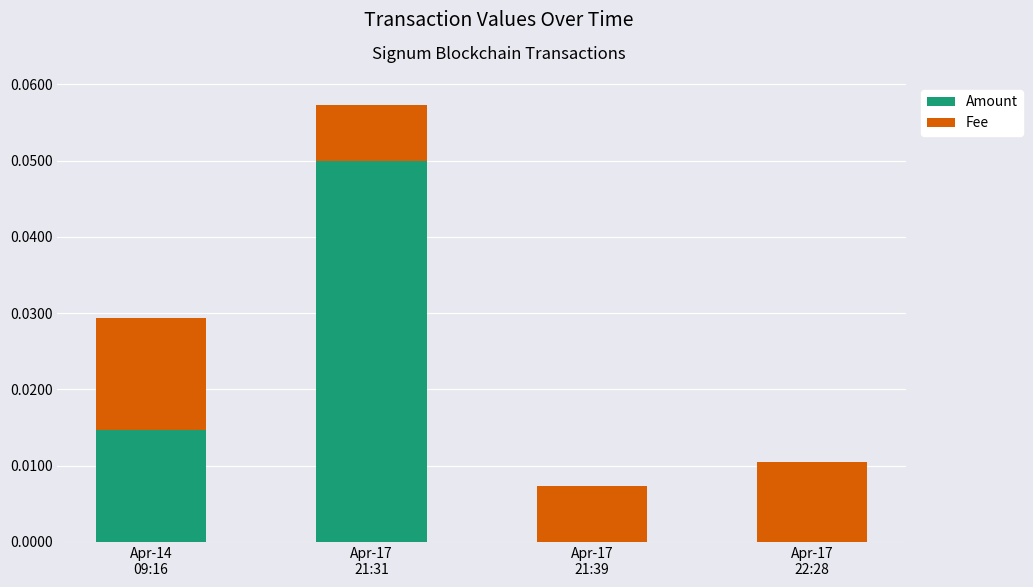

Count the number of data series in this chart.

2